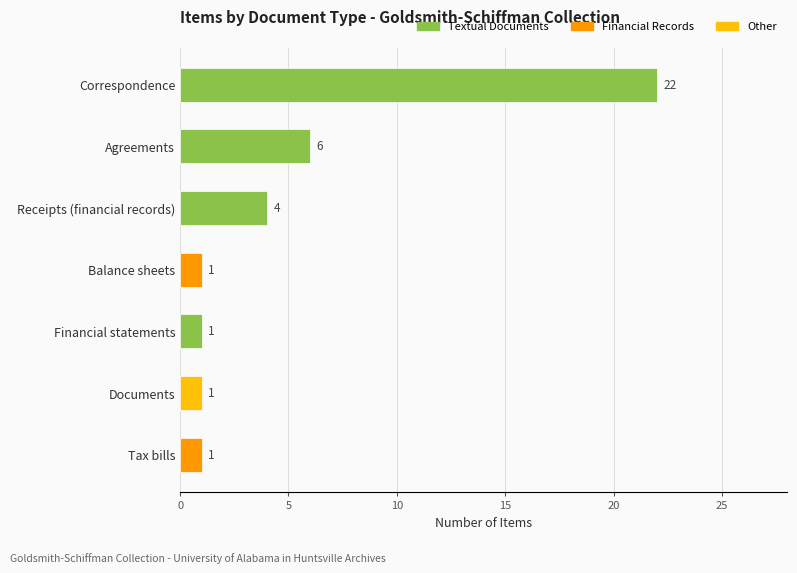

What is the difference between the maximum and second lowest values?

21